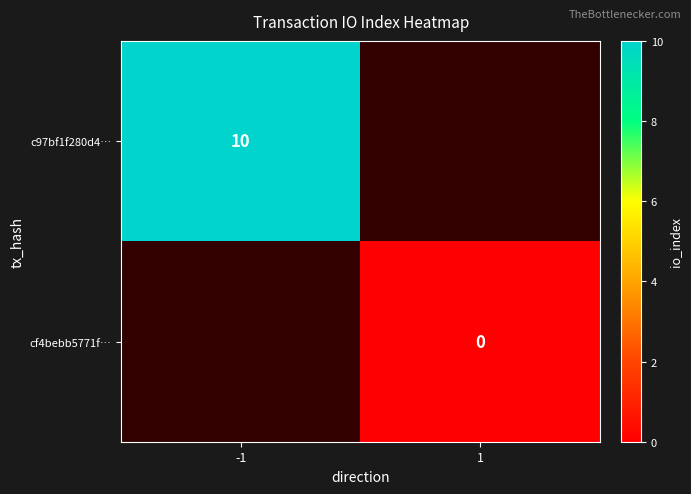

The c97bf1f280d4… series shows 10 at -1. True or false?

True